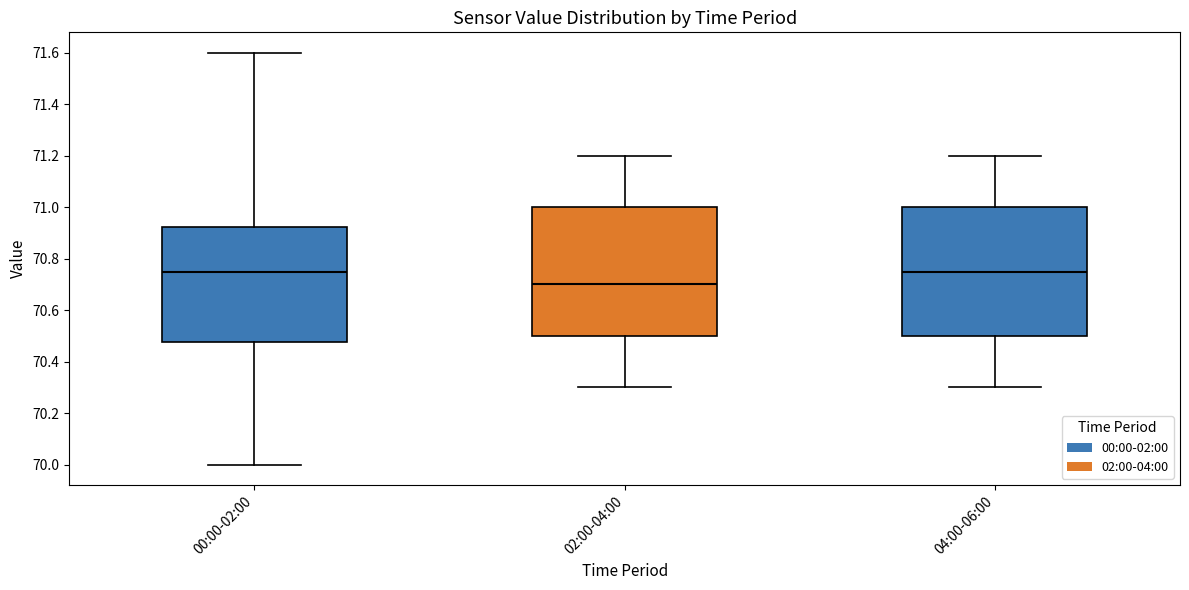

Reading left to right, transcribe this box plot: for each box, give where its median line is, the range the box spans, and where its two whiskers end, as read against the y-axis. The values are not printed on the chart, so give them approximately, as read against the axis.

00:00-02:00: median 70.76, box 70.48 to 70.92, whiskers 70.00 to 71.60
02:00-04:00: median 70.70, box 70.50 to 71.00, whiskers 70.30 to 71.20
04:00-06:00: median 70.76, box 70.50 to 71.00, whiskers 70.30 to 71.20